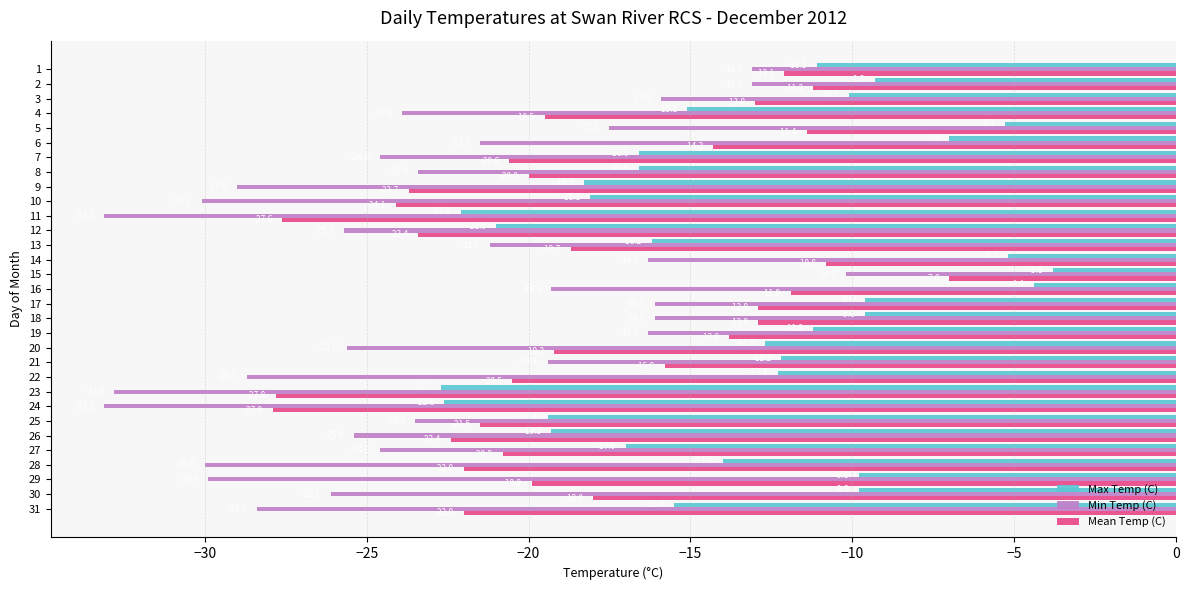

True or false: Min Temp (C) has a value of -23.9 at 4.

True